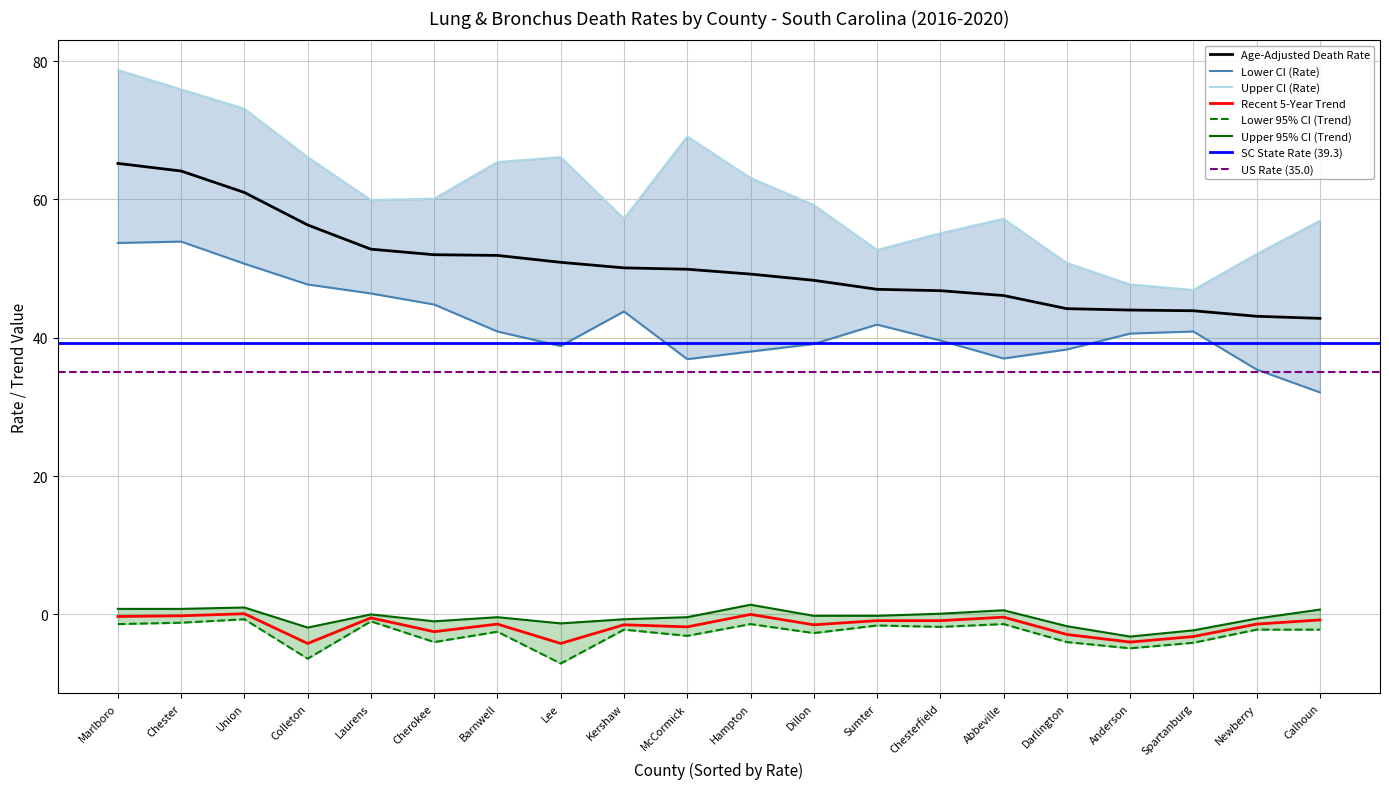

At how many categories does at least one series exceed 64?

7